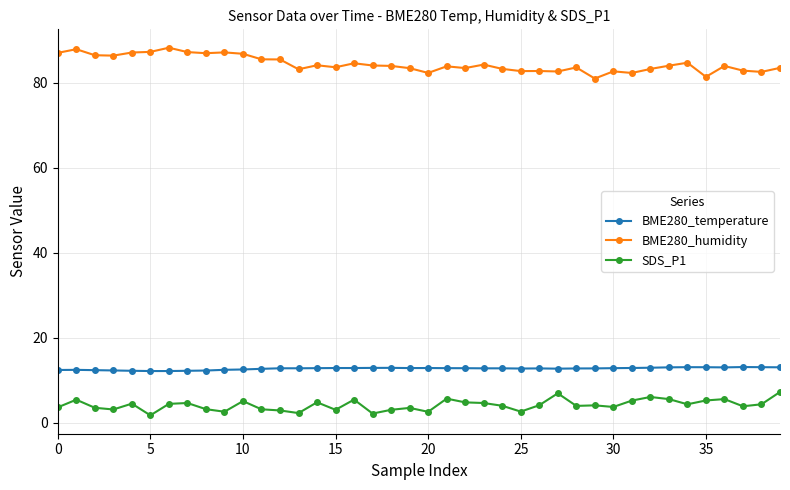

True or false: BME280_temperature and SDS_P1 cross at least once.

False